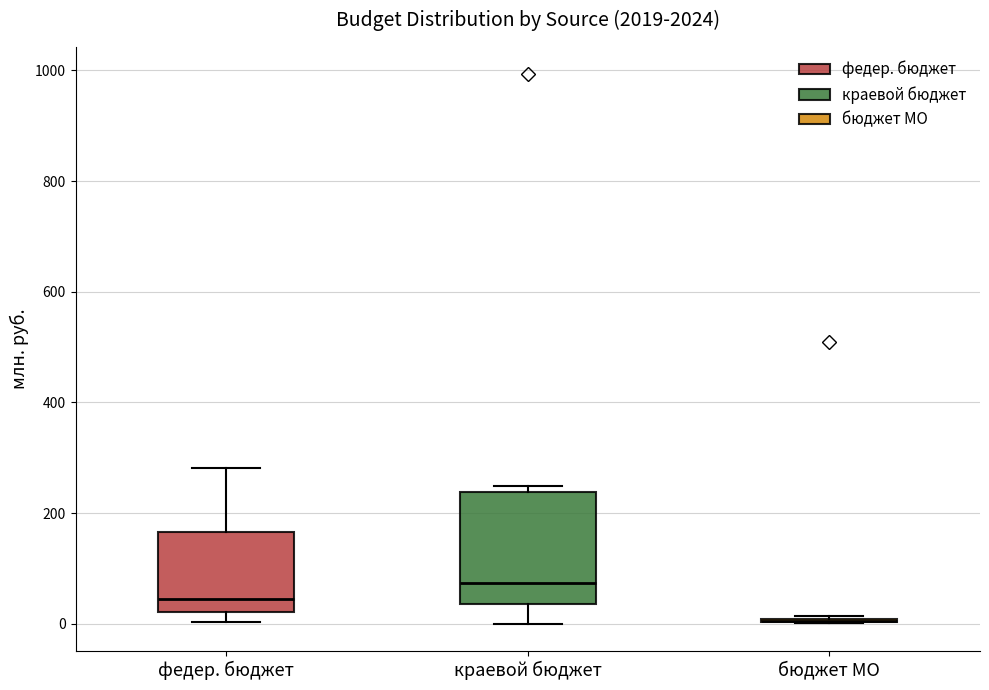

Reading left to right, read every box against the y-axis: the position of its median line, the range the box covers, and the ends of its whiskers. The values are not printed on the chart, so give them approximately, as read against the axis.

федер. бюджет: median 40, box 20 to 160, whiskers 0 to 280
краевой бюджет: median 80, box 40 to 240, whiskers 0 to 240 (just above the box's upper edge)
бюджет МО: box collapsed to a line at 0, whiskers 0 to 20